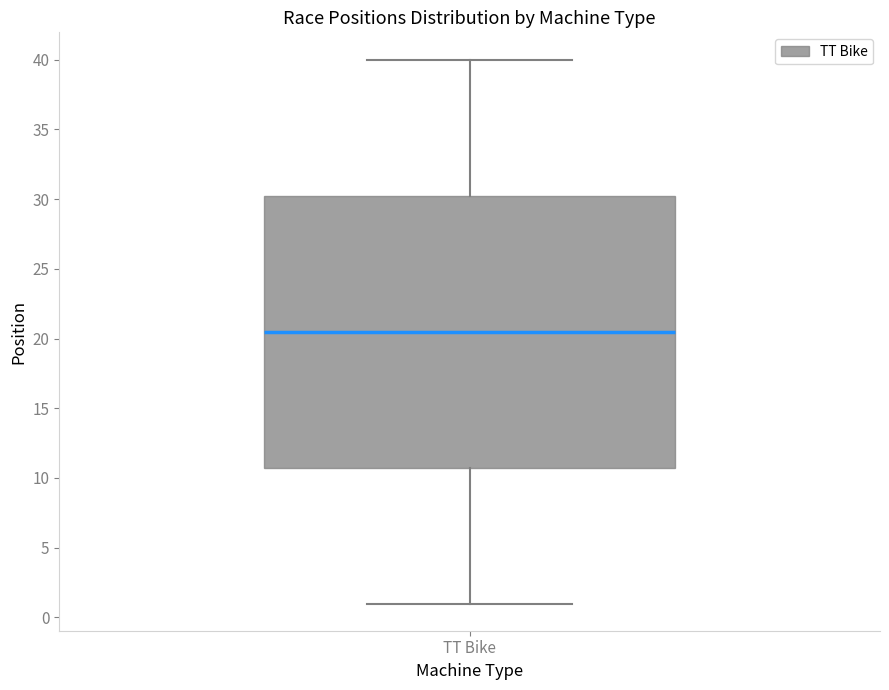

Transcribe this box plot: give where the median line is, the range the box spans, and where the two whiskers end, as read against the y-axis. The values are not printed on the chart, so give them approximately, as read against the axis.

median 20.5, box 11.0 to 30.5, whiskers 1.0 to 40.0